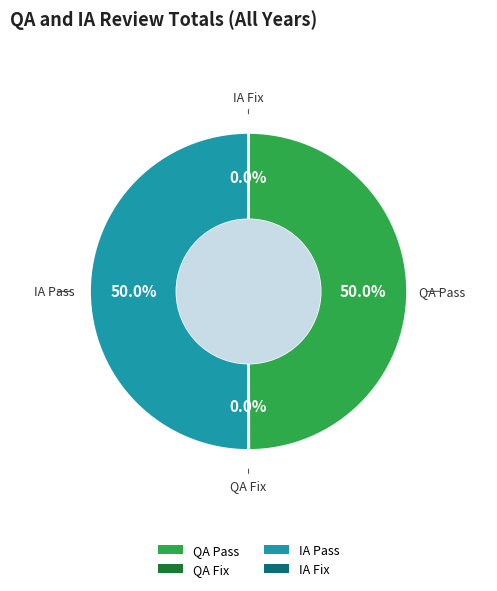

Rank the categories by value from highest to lowest.

QA Pass, IA Pass, QA Fix, IA Fix